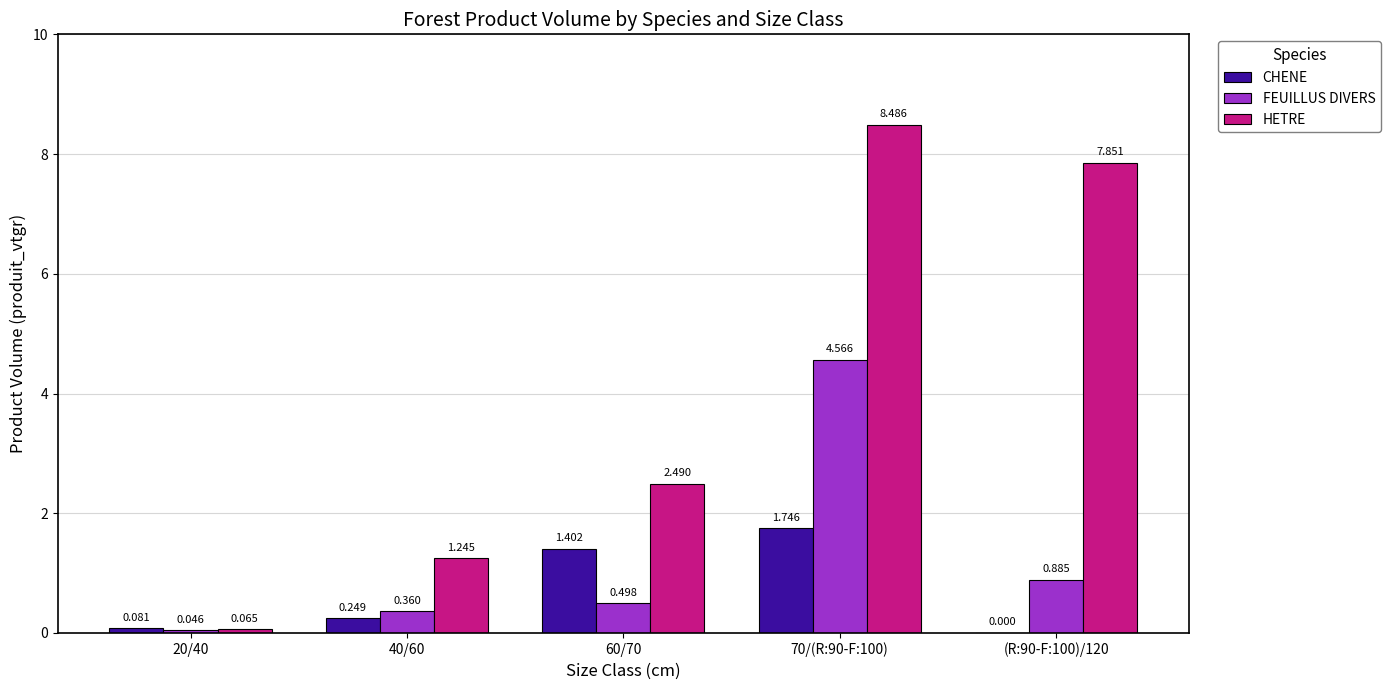

What is the sum of all CHENE values?

3.5